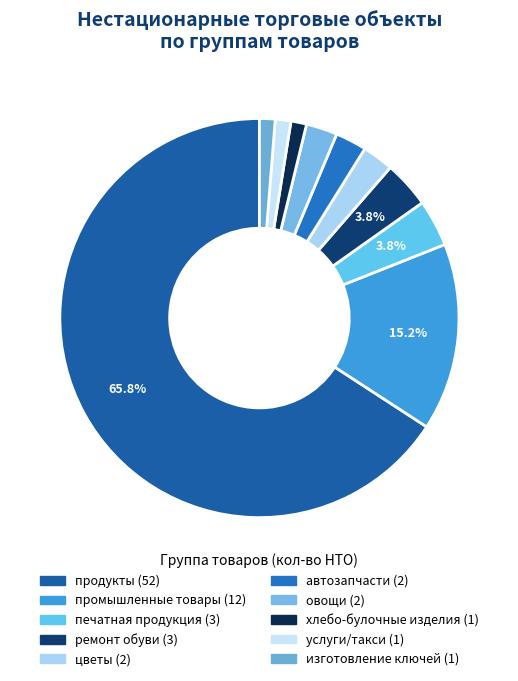

What portion of the pie excludes изготовление ключей?

98.7%